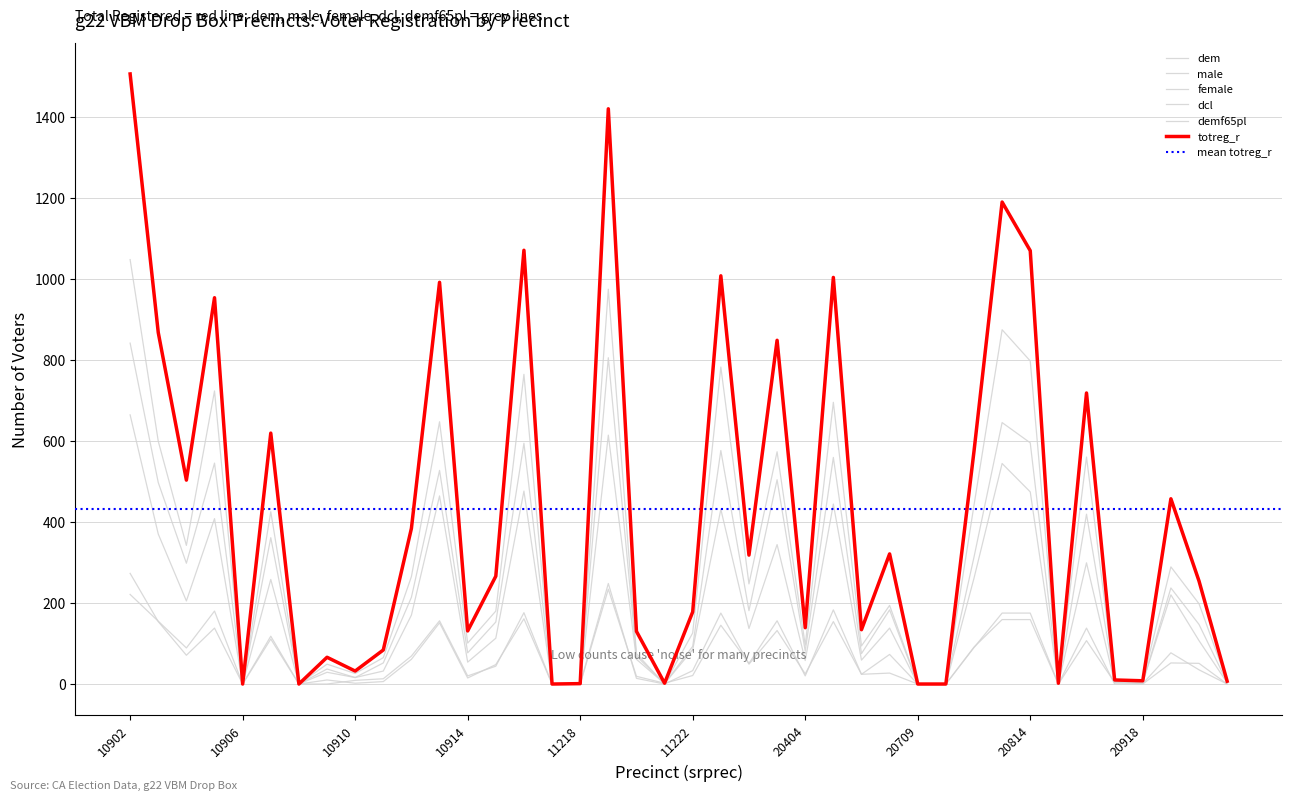

True or false: male and demf65pl cross at least once.

False